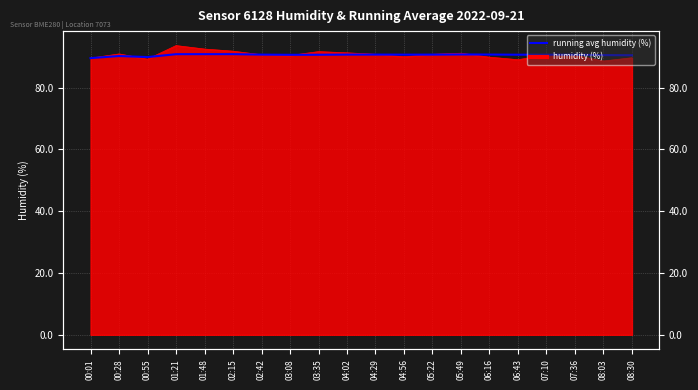

What is the smallest value displayed?

89.5